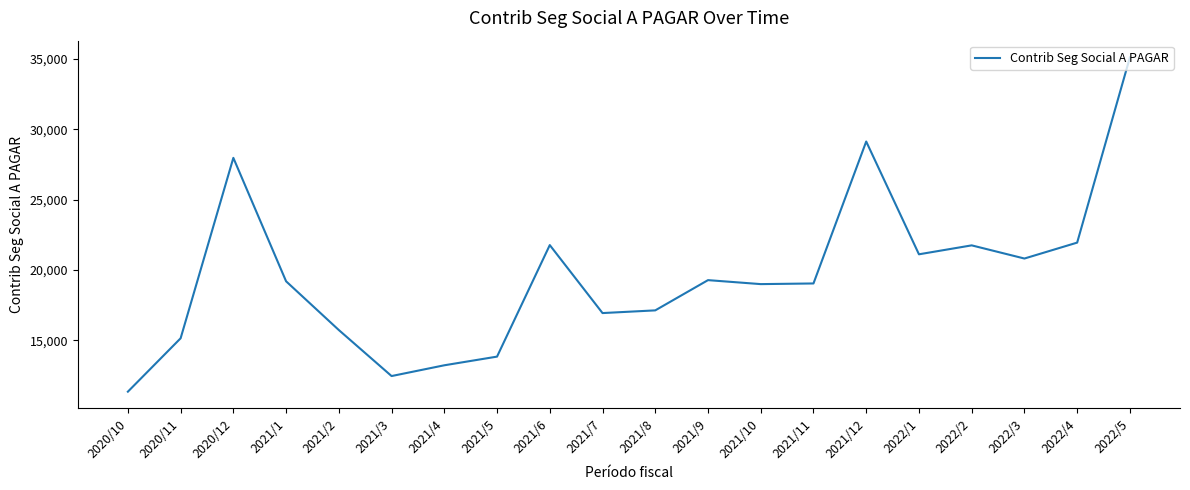

Is this an area chart (filled region under the line)?

No